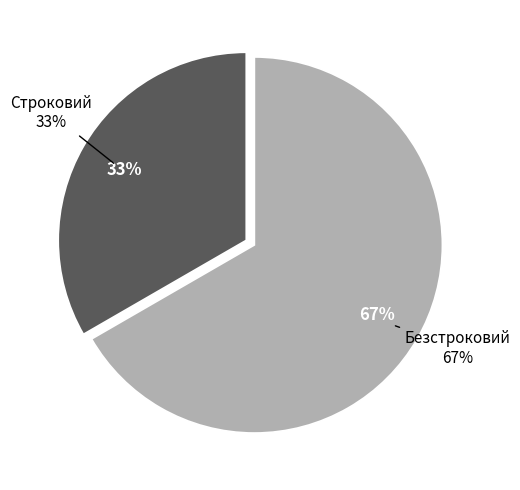

Which slice represents more than half of the pie?

Безстроковий